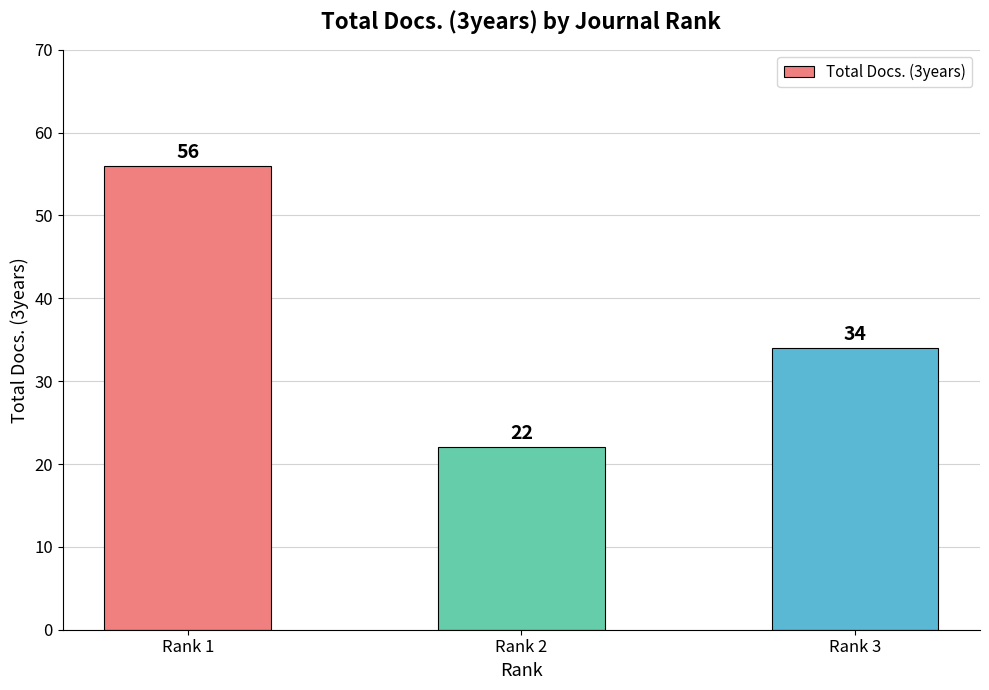

Does the chart contain stacked bars?

No